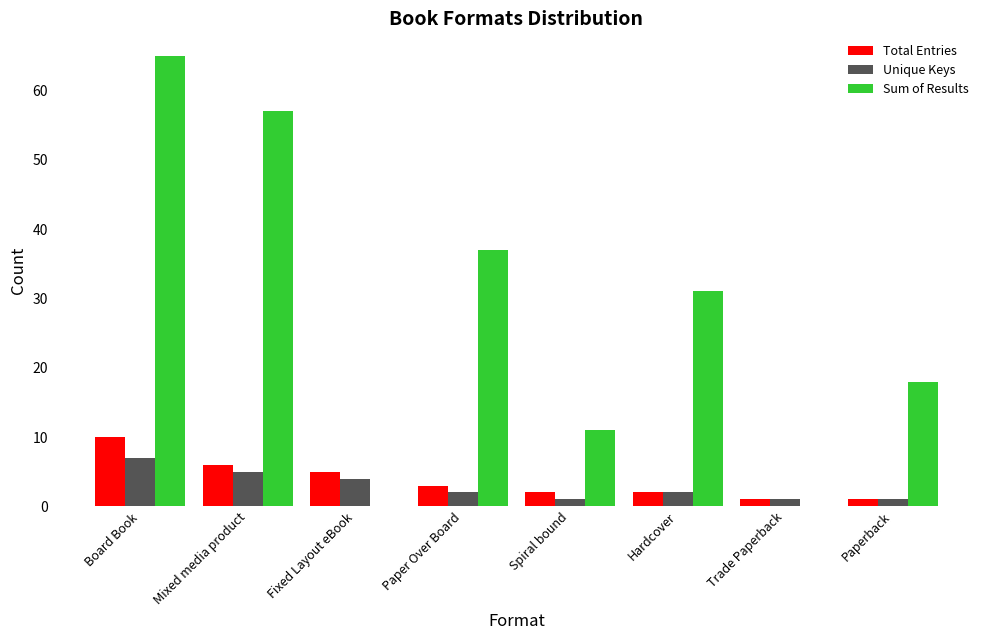

True or false: Sum of Results has a value of 65 at Board Book.

True